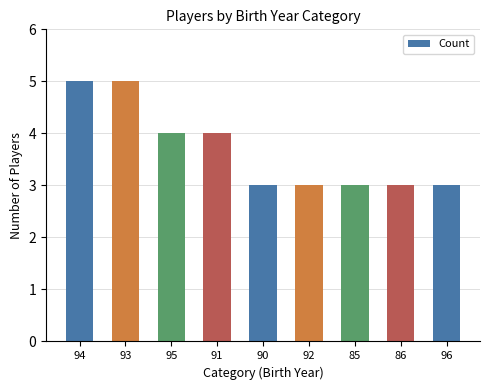

What is the sum of all values?

33